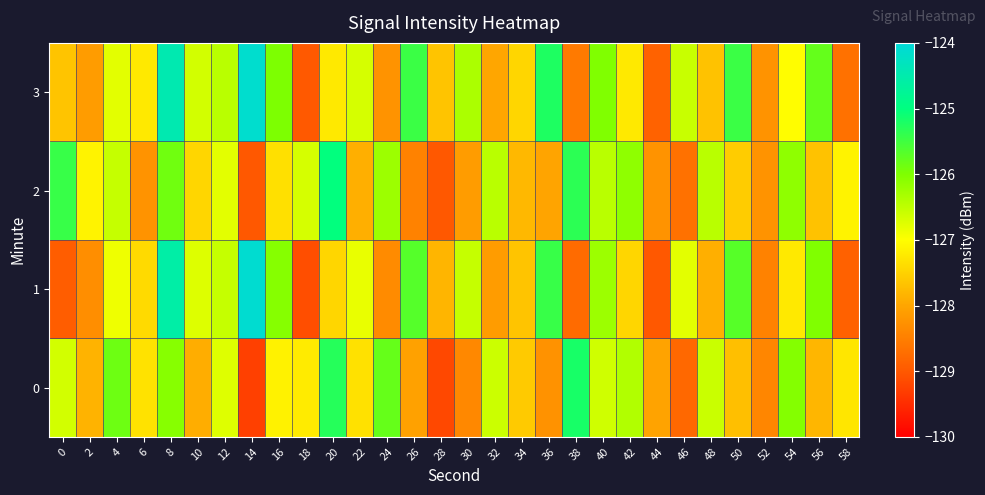

Rank the series by their maximum value, from highest to lowest.

1, 3, 2, 0